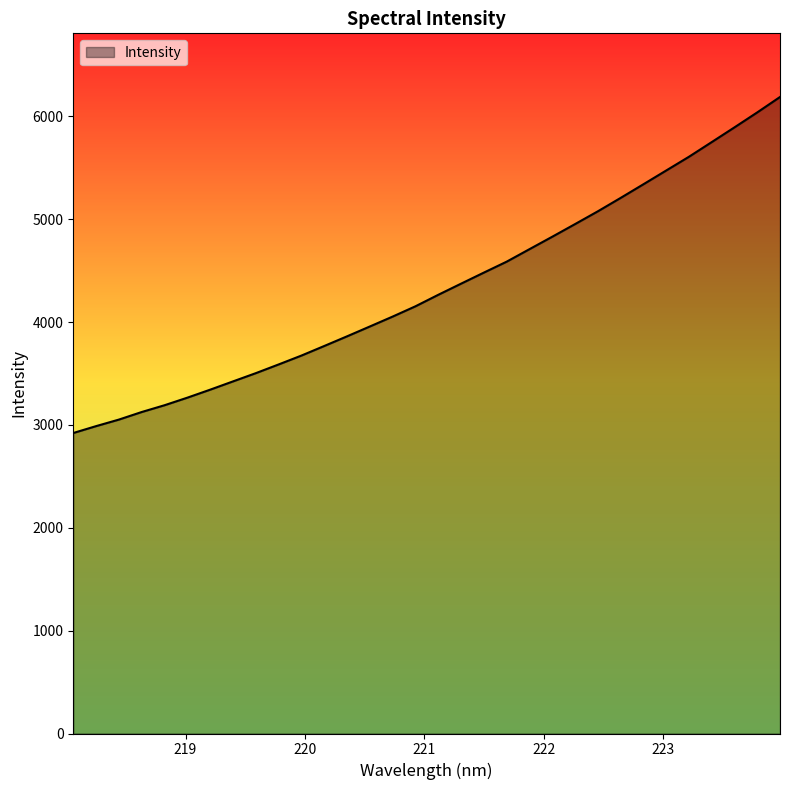

How many lines are shown in the chart?

1